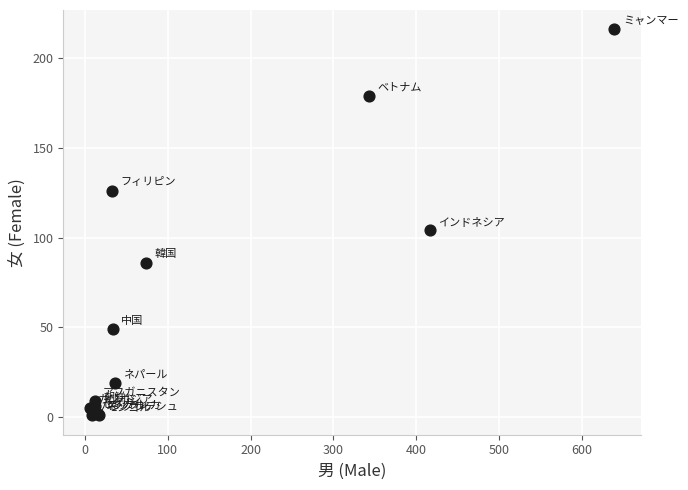

What Y value in the scatter plot is closest to 108?

104